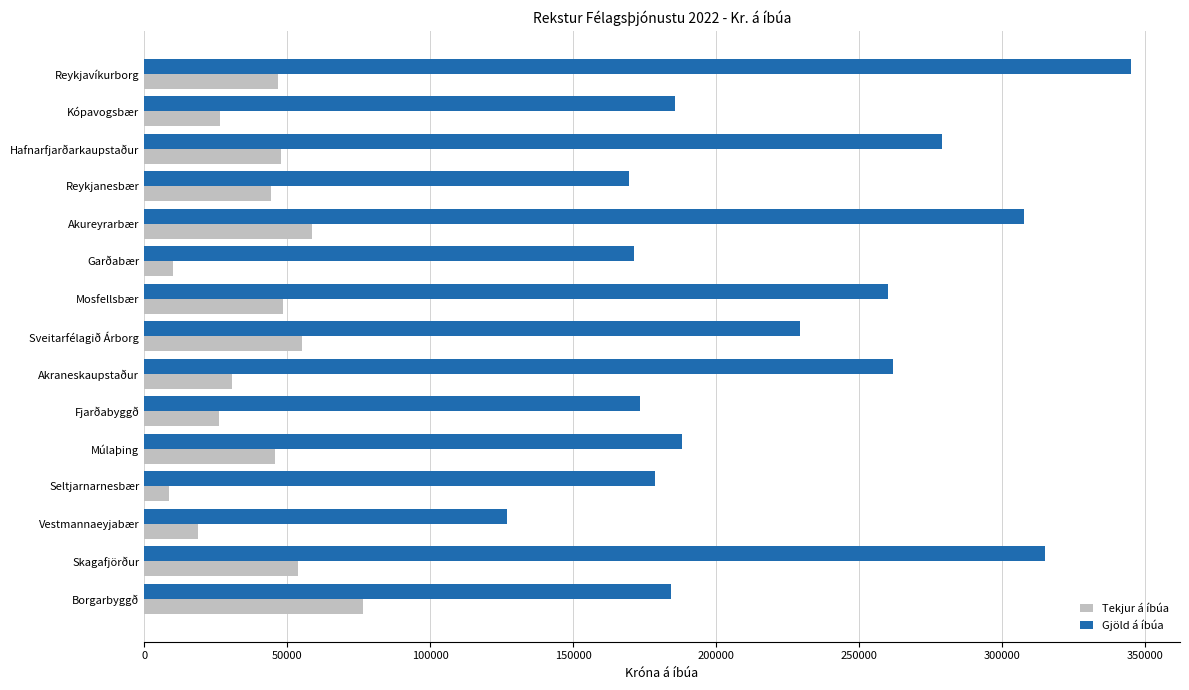

Rank the series by their average value, from highest to lowest.

Gjöld á íbúa, Tekjur á íbúa